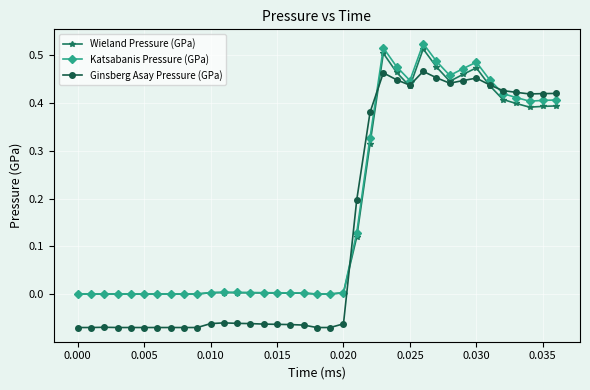

True or false: Katsabanis Pressure (GPa) has more than 0 interior local peaks.

True